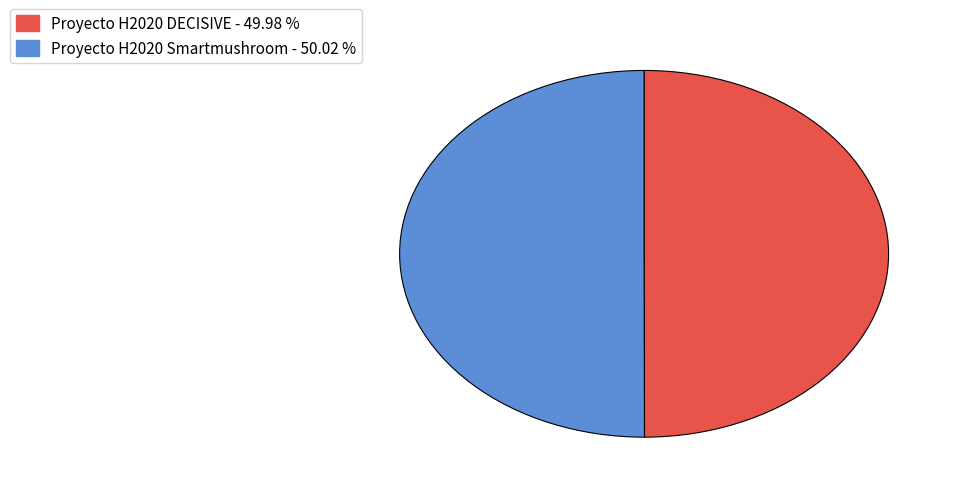

Is the sum of Proyecto H2020 DECISIVE and Proyecto H2020 Smartmushroom greater than half?

Yes